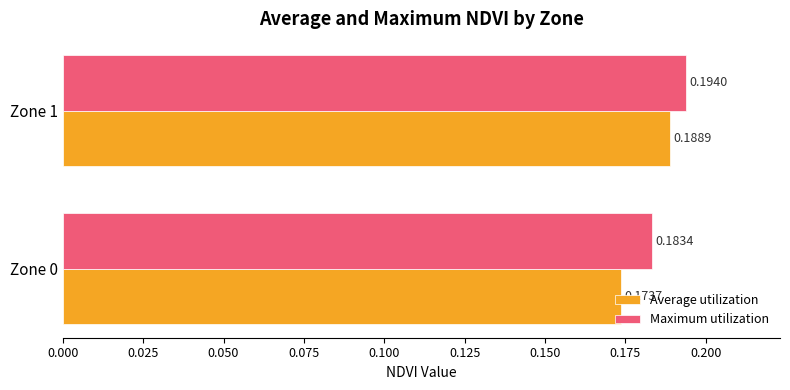

Between Zone 0 and Zone 1, which series saw the biggest shift?

Average utilization